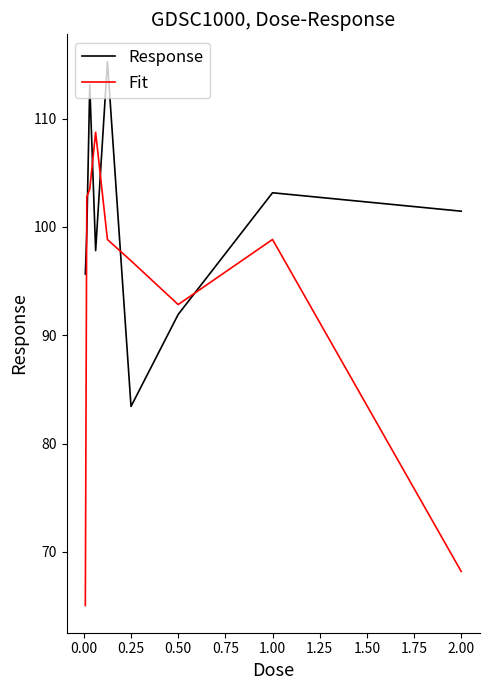

Which series ends up on top after the final intersection of Response and Fit?

Response